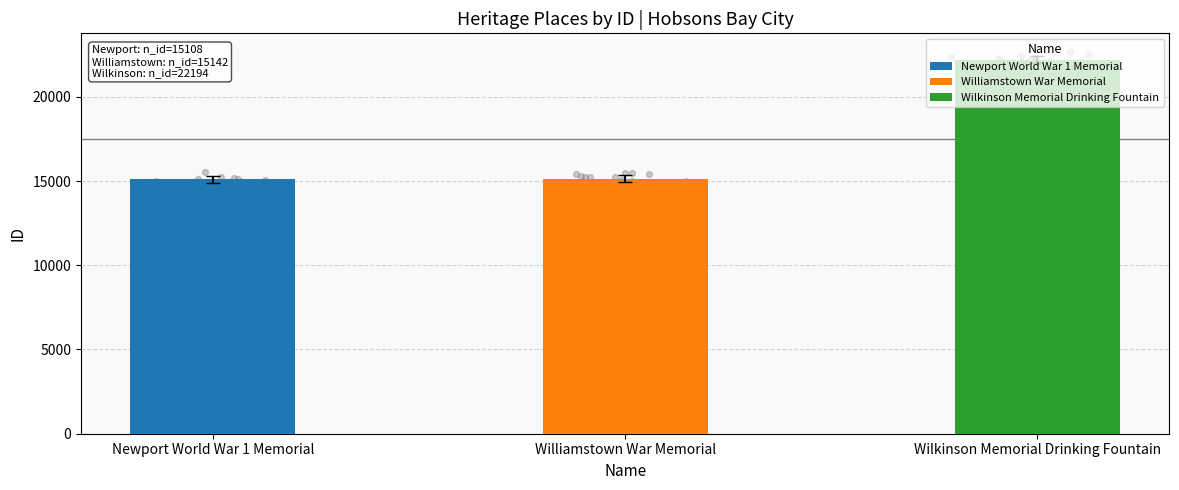

Approximately how many times larger is the value at Newport World War 1 Memorial compared to Wilkinson Memorial Drinking Fountain?

0.7